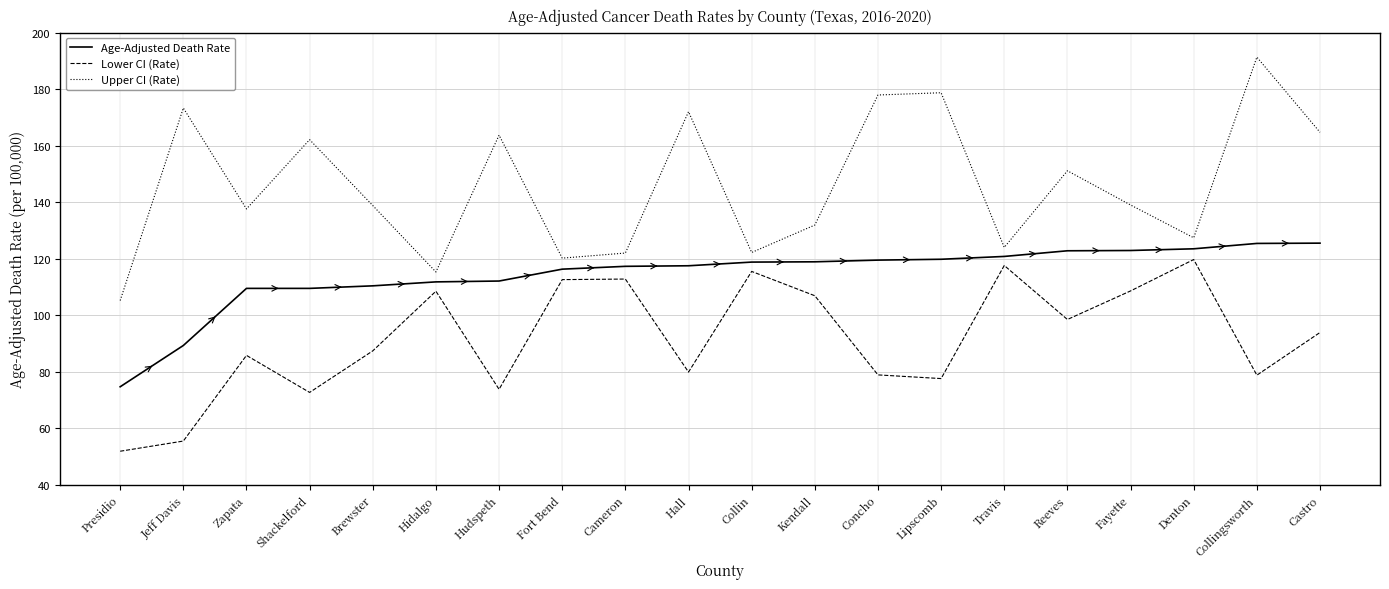

Is it true that Age-Adjusted Death Rate equals 125.4 at Collingsworth?

True